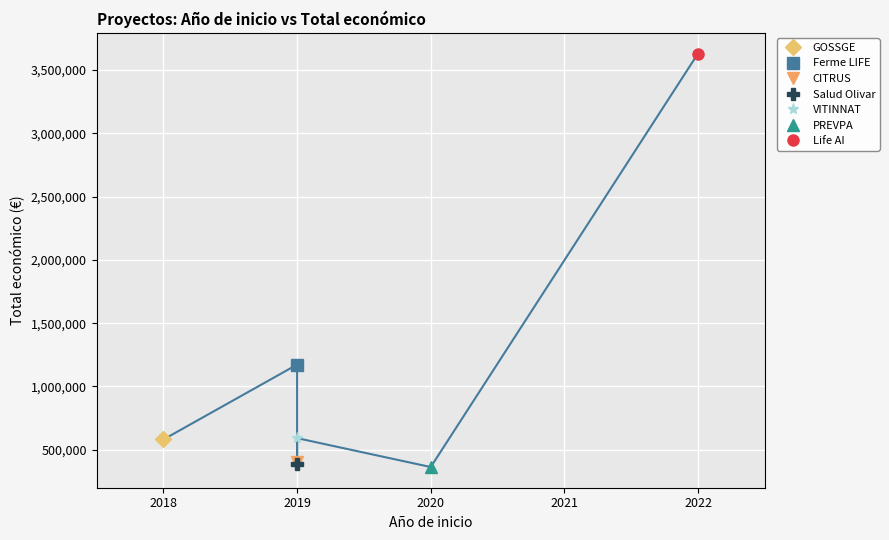

Which category has the lowest value across all series?

2020